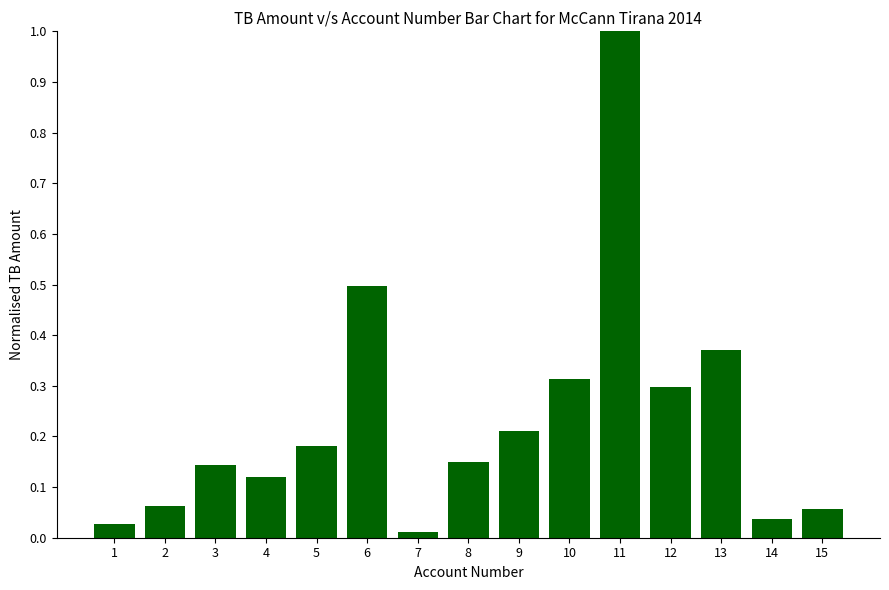

Are the bars grouped side by side (vs. stacked)?

No